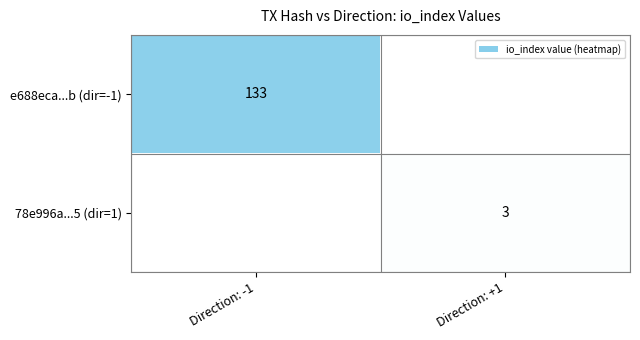

Count the number of data series in this chart.

2